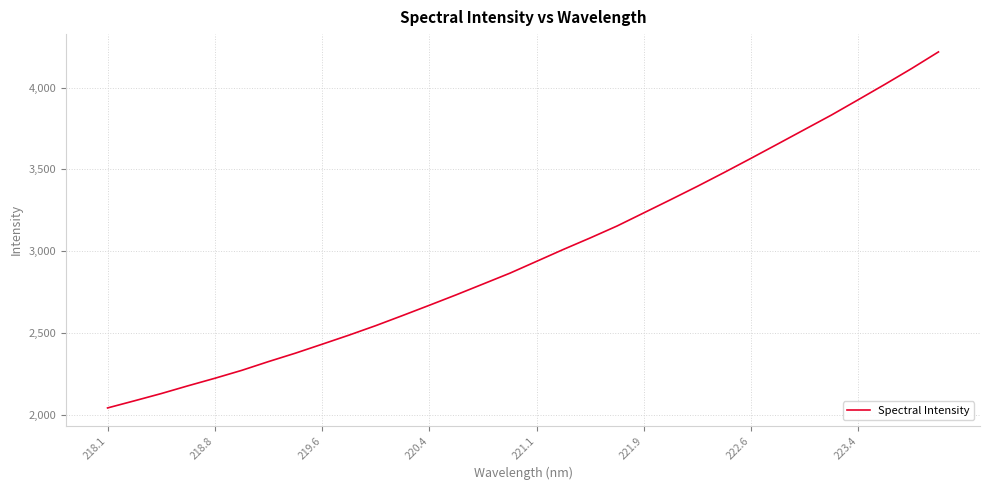

What is the maximum value shown in the chart?

4218.1